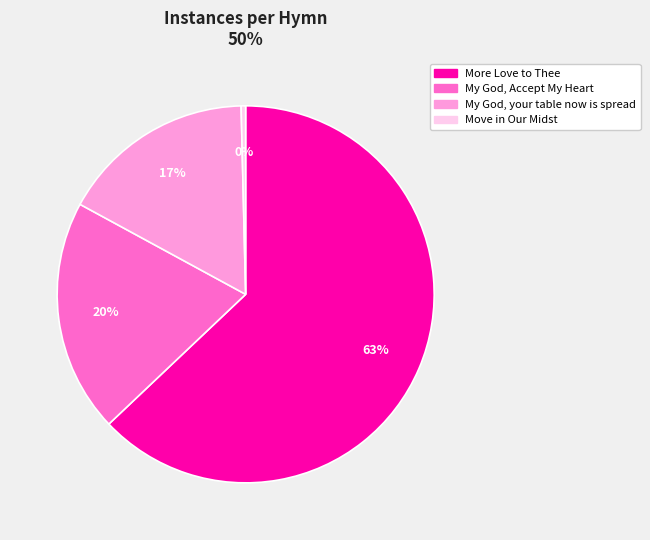

How many slices are in this pie chart?

4